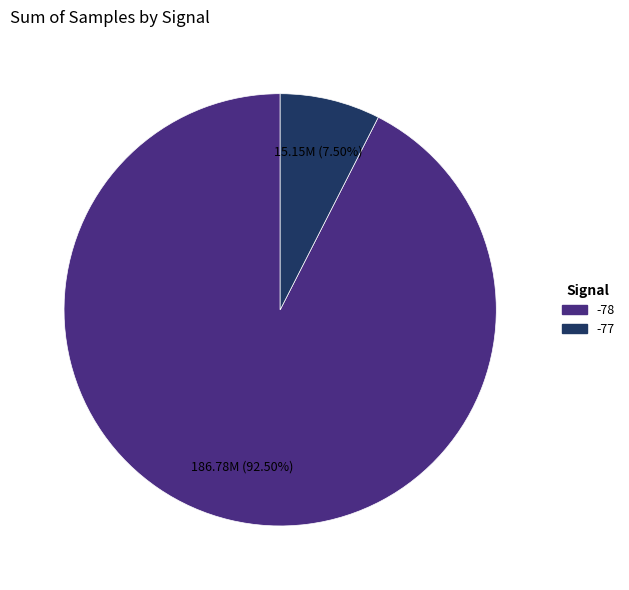

Is there any slice that represents more than half of the pie?

Yes